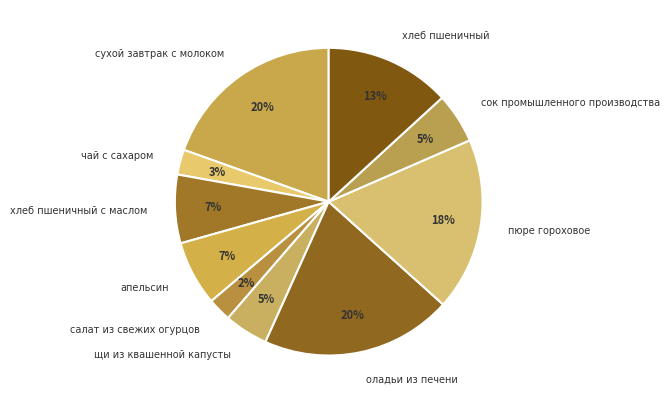

To the nearest percent, what is the combined percentage of щи из квашенной капусты and сок промышленного производства?

10%